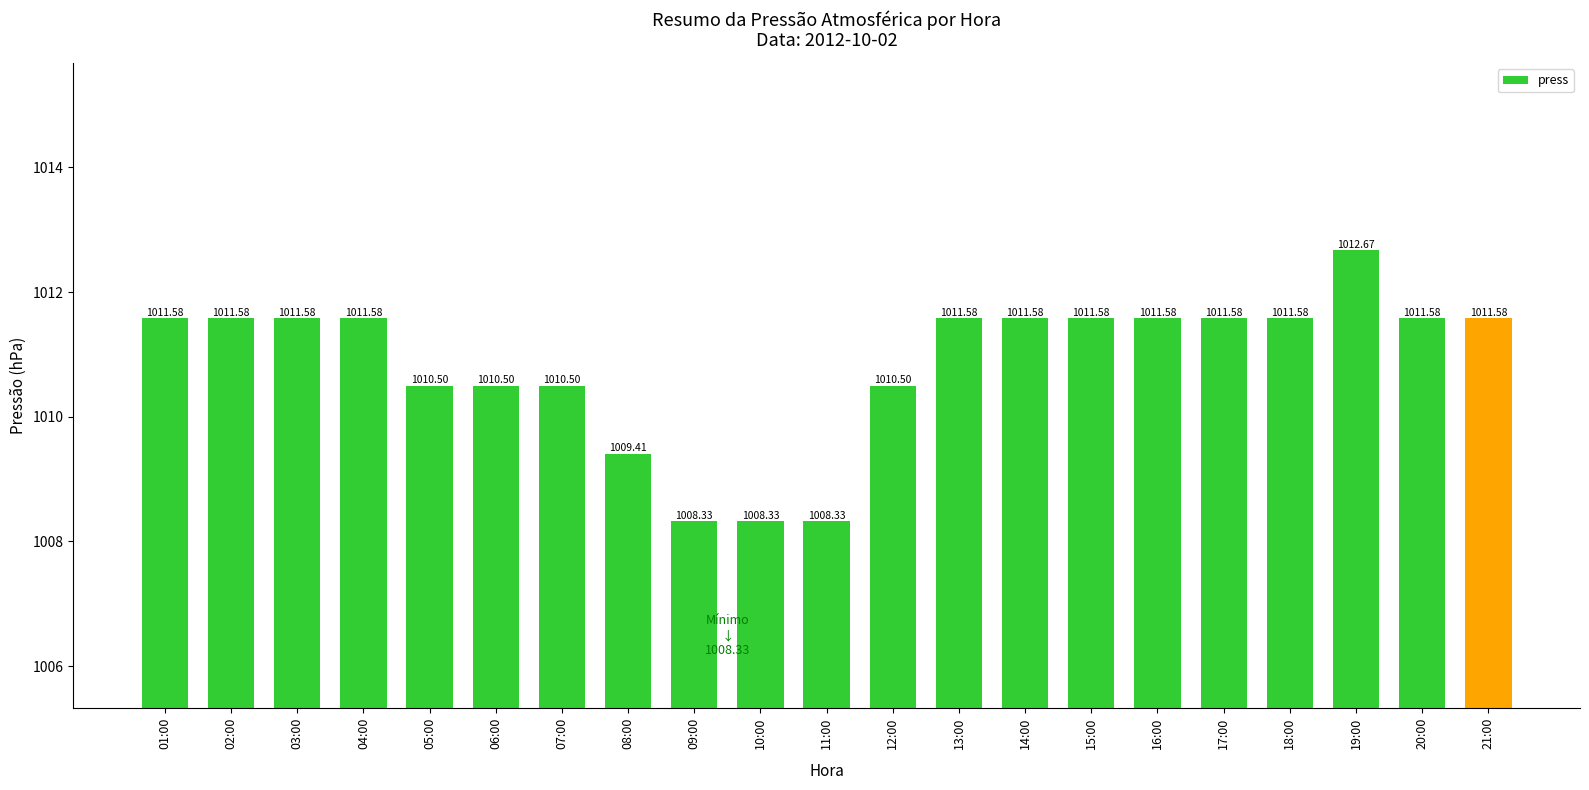

Reading left to right, transcribe all the data shown in this chart.

1011.6	1011.6	1011.6	1011.6	1010.5	1010.5	1010.5	1009.4	1008.3	1008.3	1008.3	1010.5	1011.6	1011.6	1011.6	1011.6	1011.6	1011.6	1012.7	1011.6	1011.6